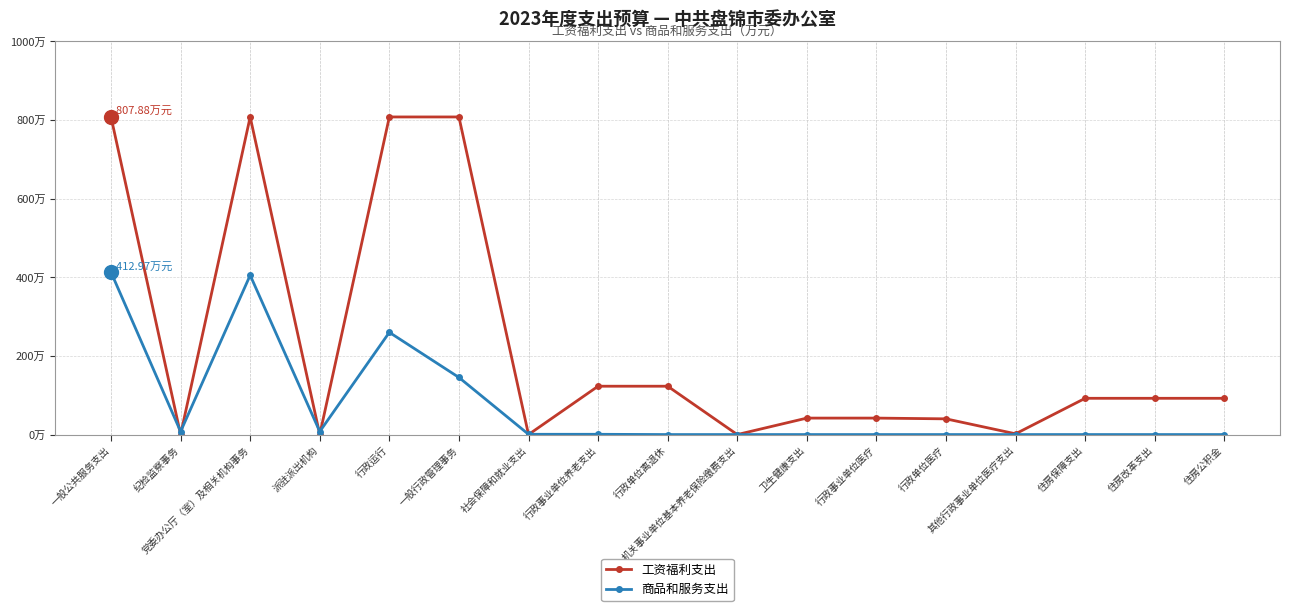

Between which two adjacent categories do 商品和服务支出 and 工资福利支出 first intersect?

一般公共服务支出 and 纪检监察事务